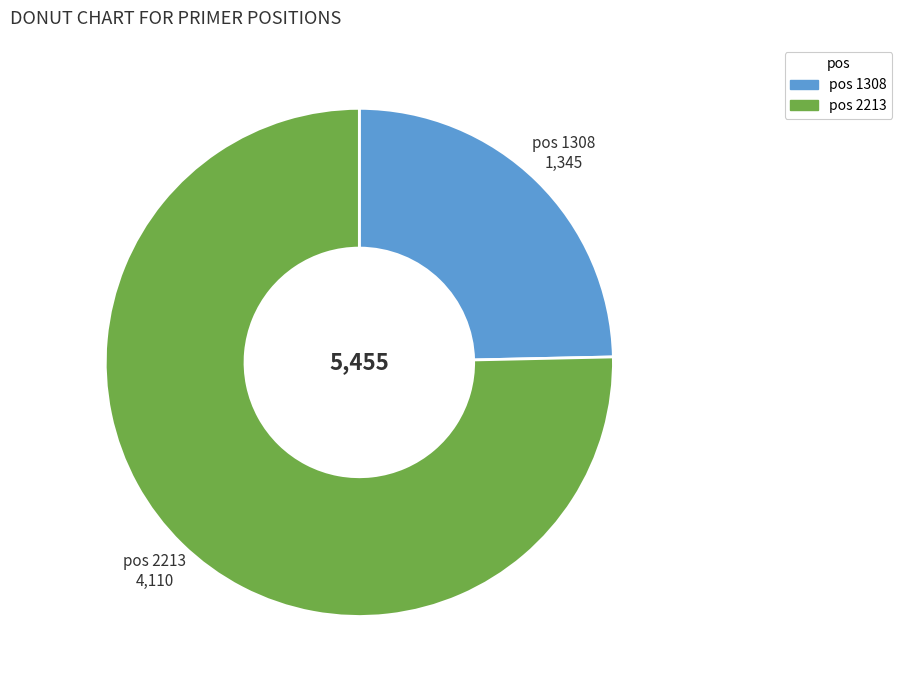

Does any single category account for the majority?

Yes